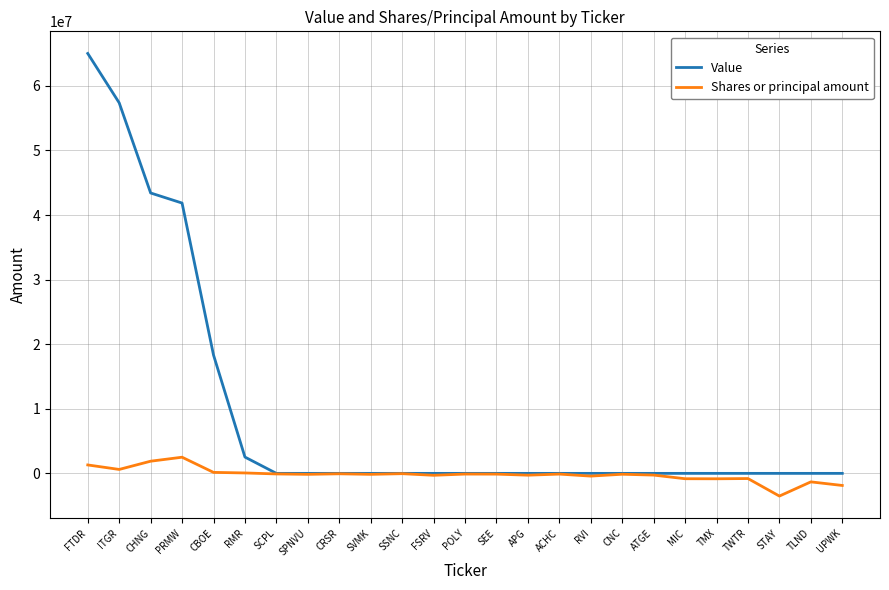

What are all the series names shown in the legend?

Value, Shares or principal amount